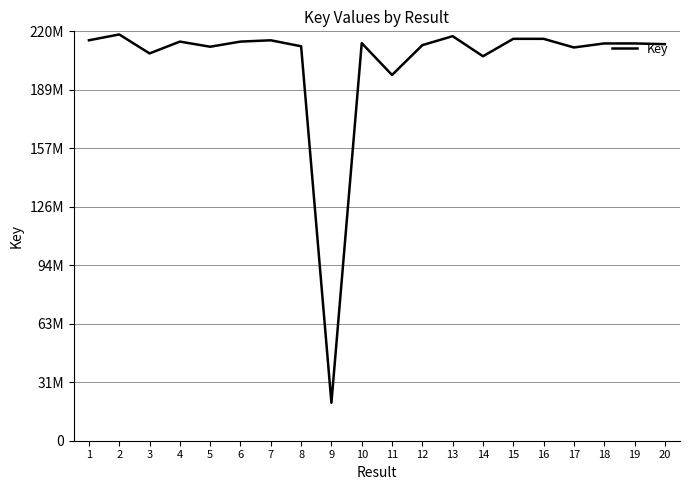

Is this an area chart (filled region under the line)?

No